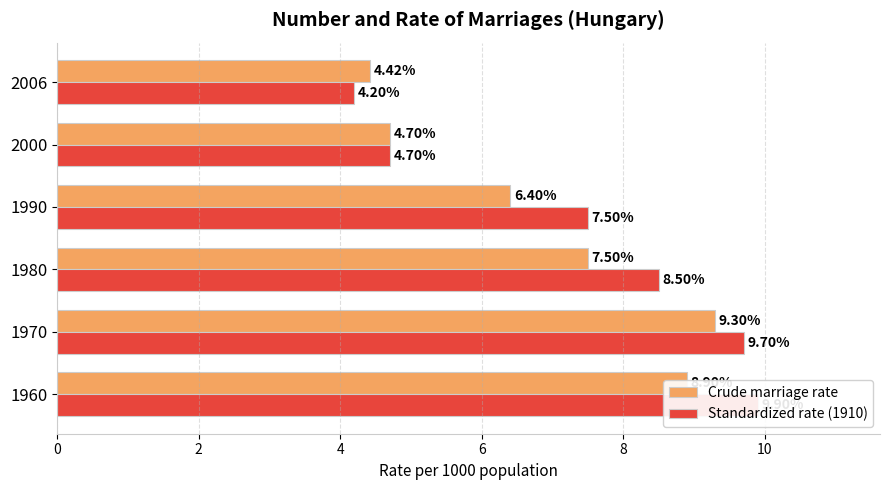

What is the difference between the maximum and minimum values in the Standardized rate (1910) series?

5.7